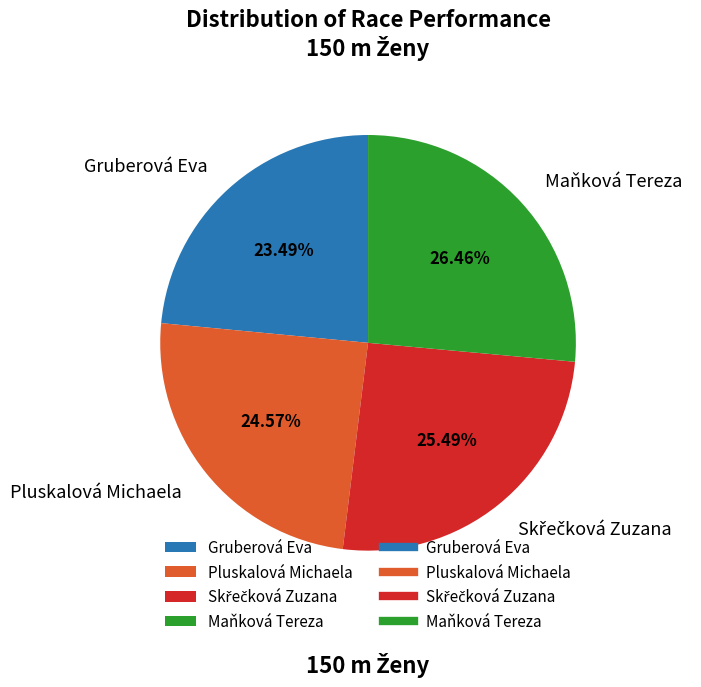

What percentage is the Gruberová Eva slice, to the nearest percent?

23%